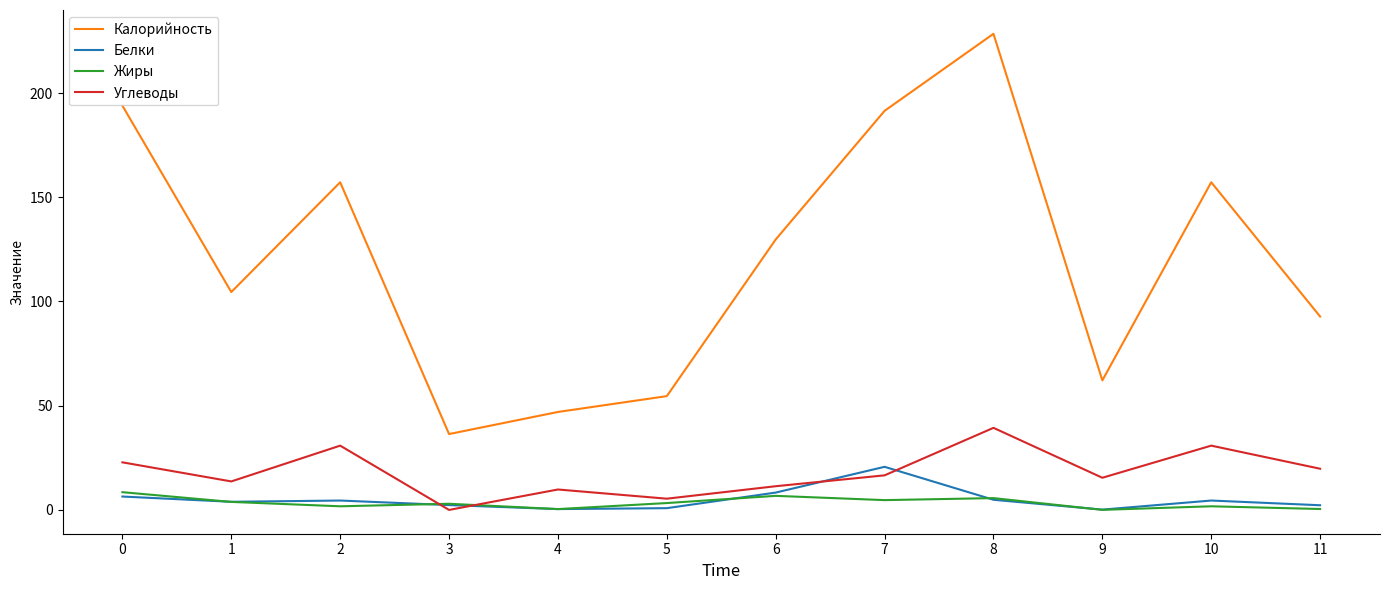

At 7, list the series in order from smallest to largest.

Жиры, Углеводы, Белки, Калорийность